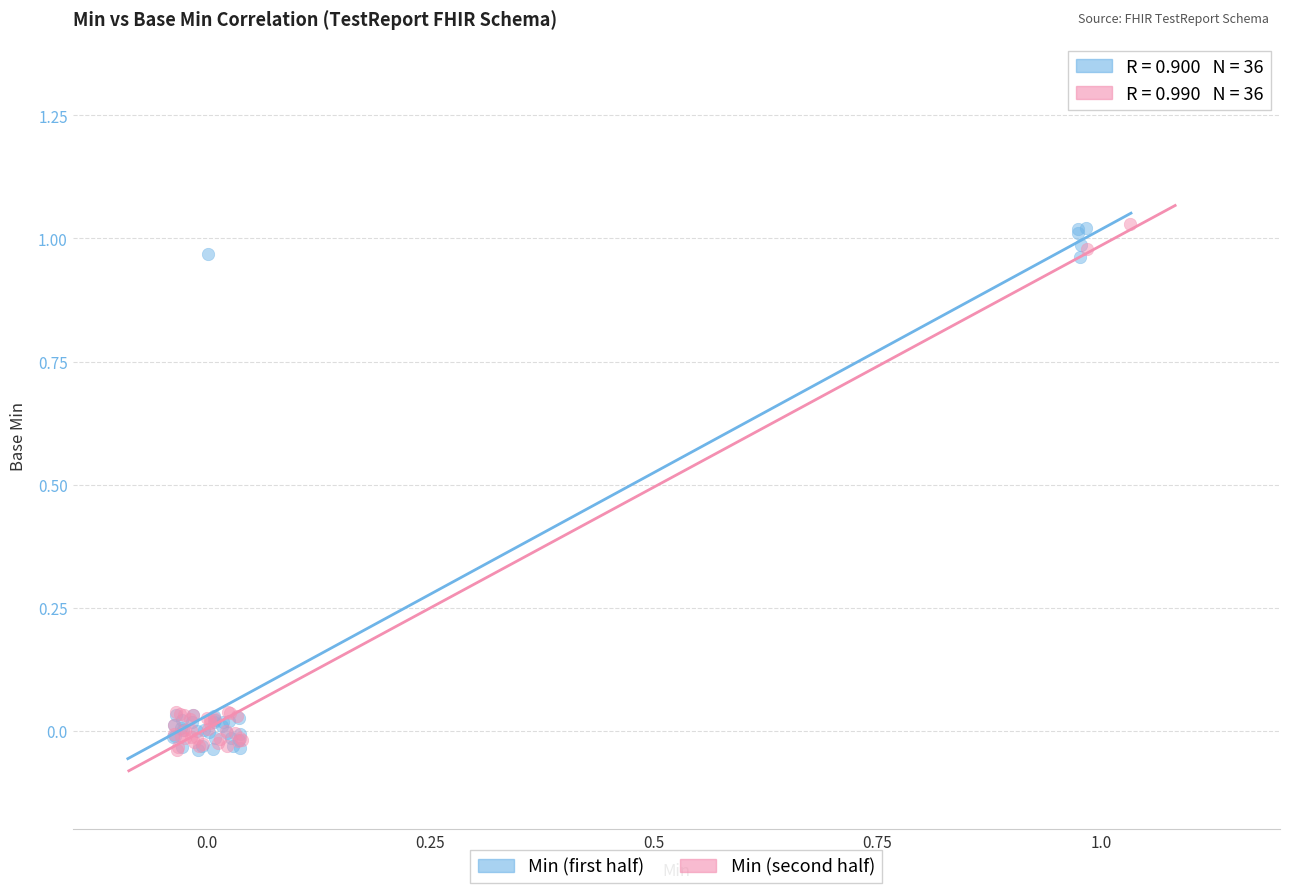

What are all the series names shown in the legend?

Min (first half), Min (second half)